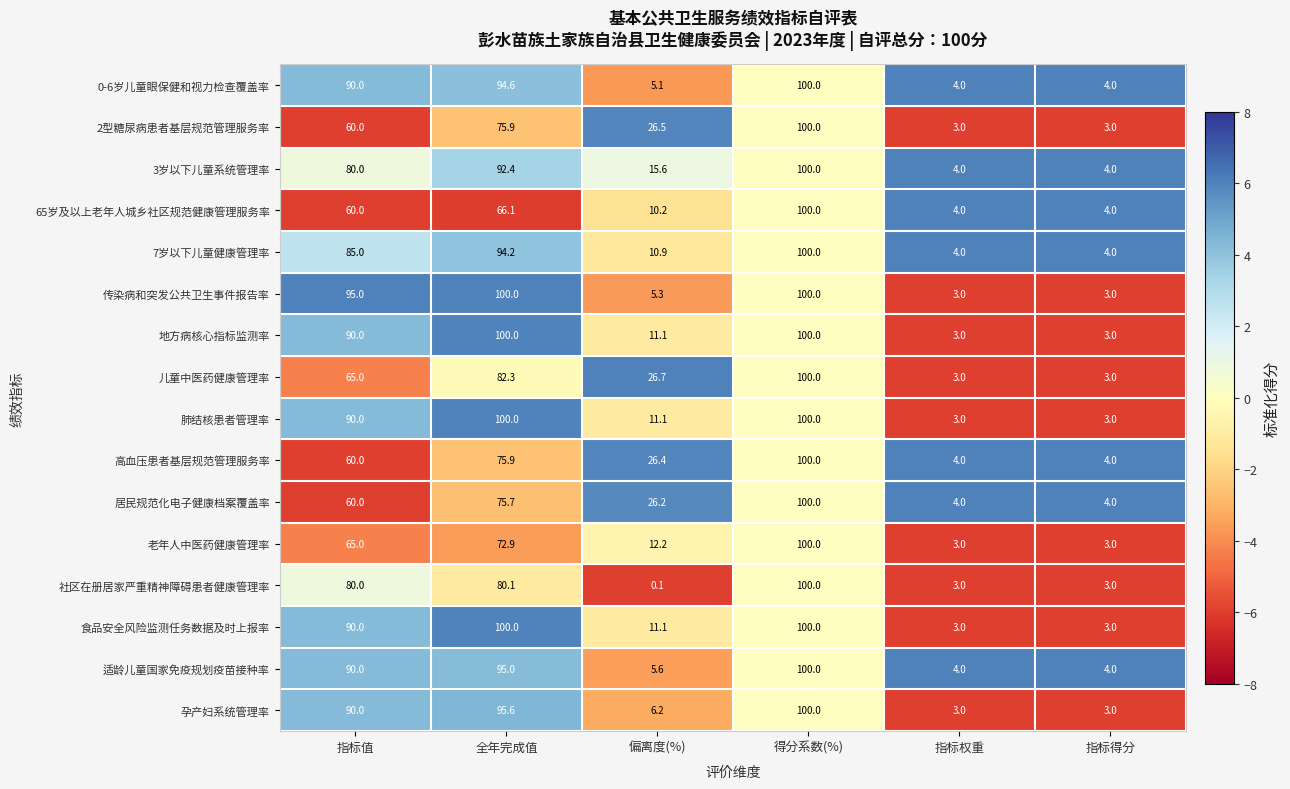

At how many categories does at least one series exceed 49?

3